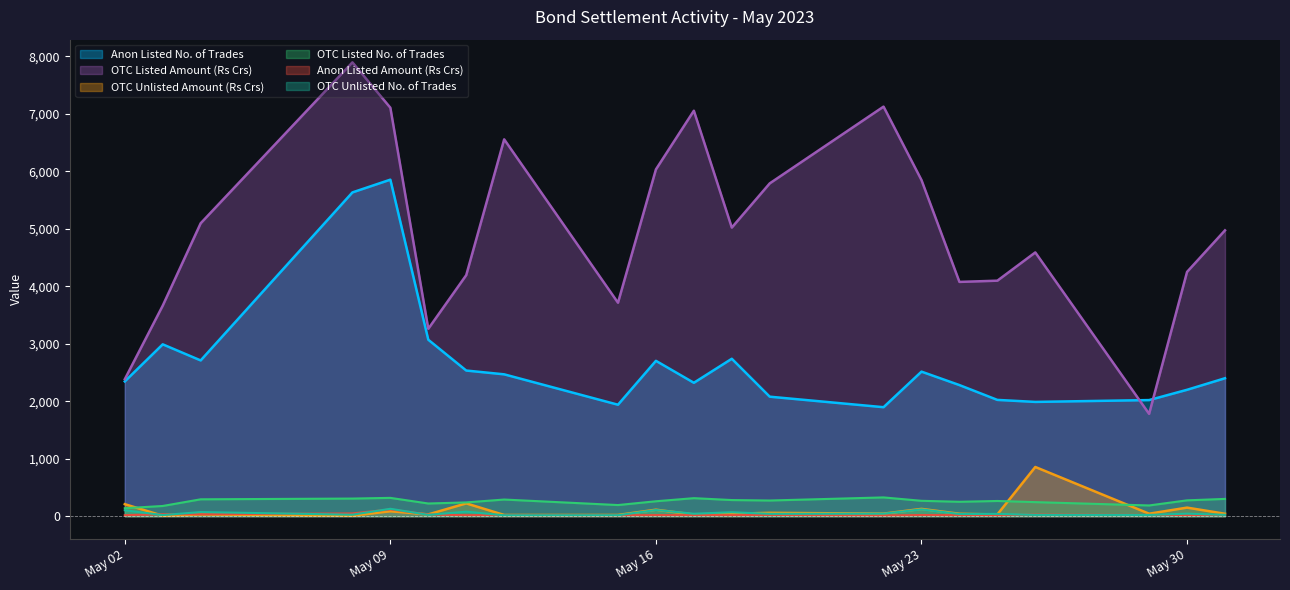

Which series has the largest total across all categories?

OTC Listed Amount (Rs Crs)